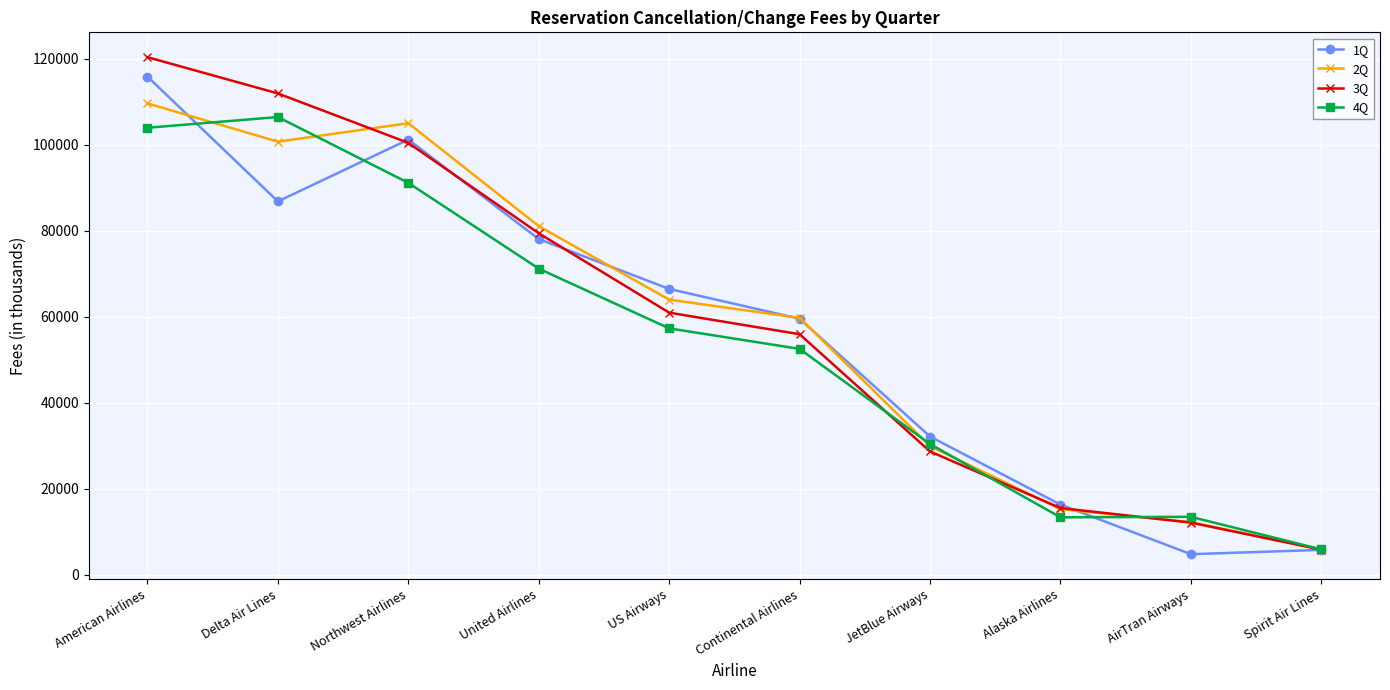

What is the sum of all 2Q values?

583778